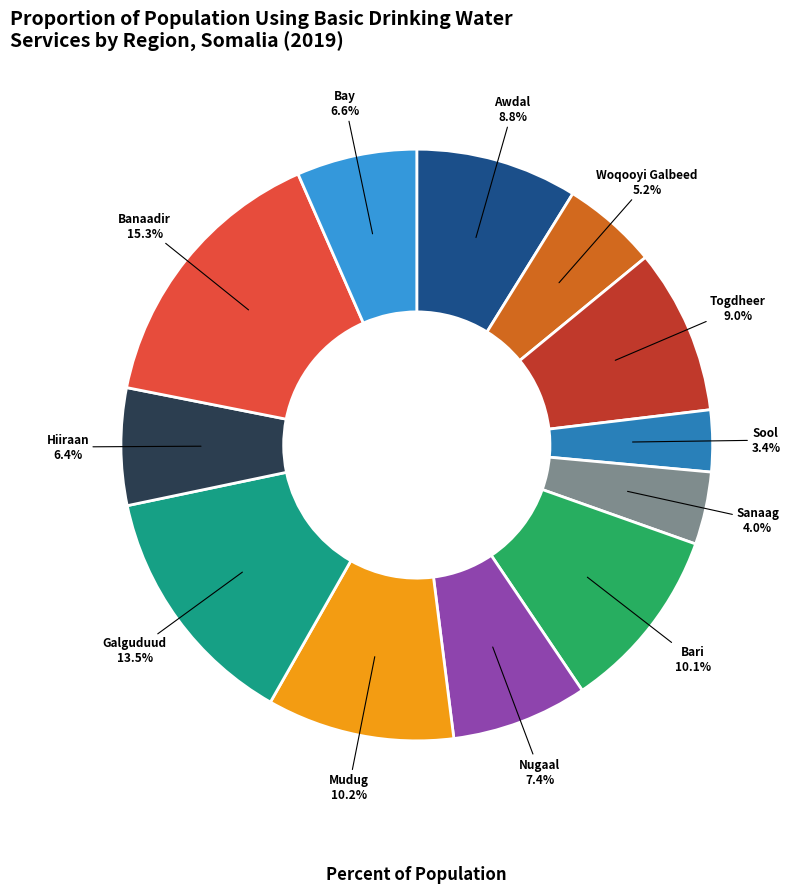

Does Sanaag represent more than half of the total?

No